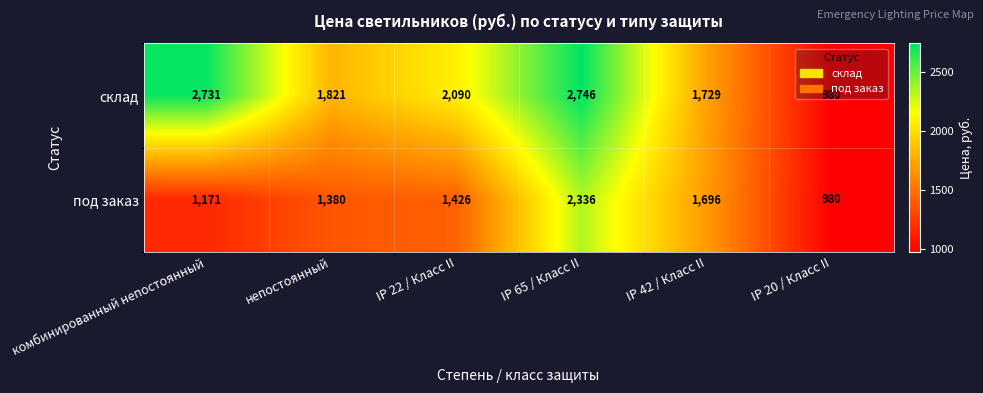

Is it true that склад equals 1821 at непостоянный?

True